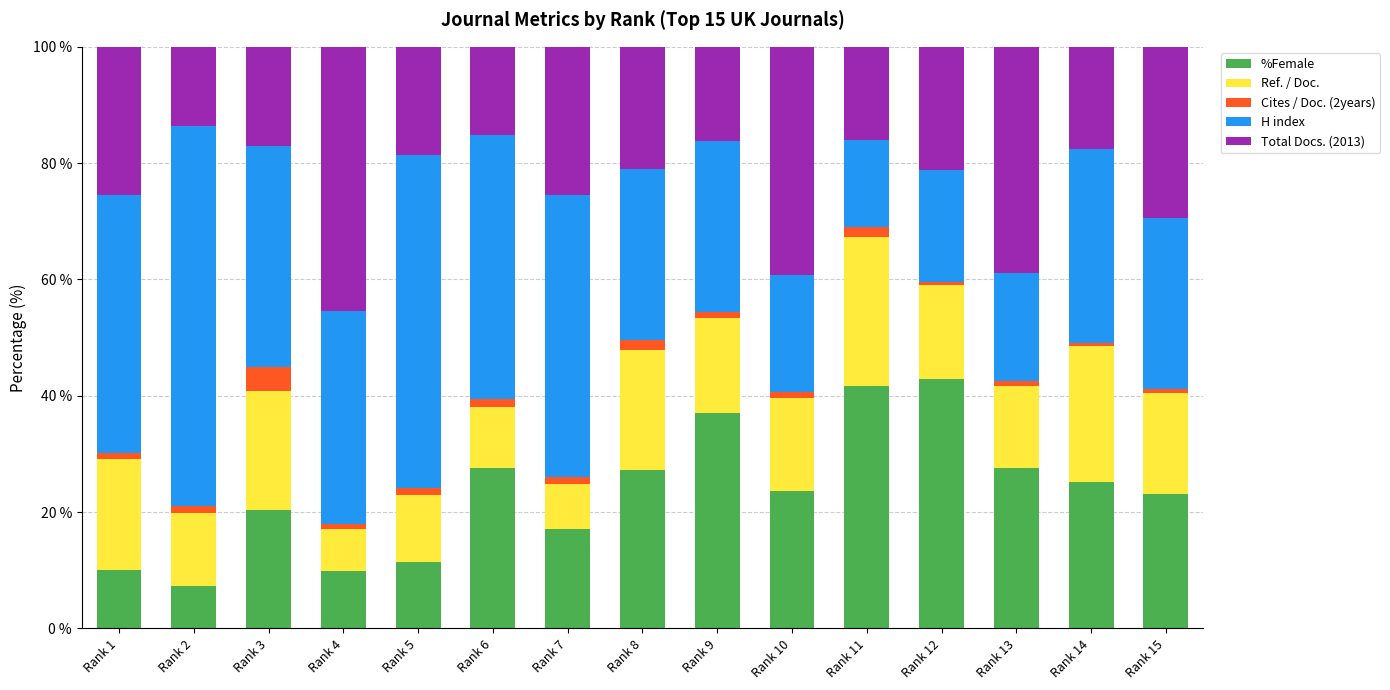

The %Female series shows 64.8 at Rank 12. True or false?

False